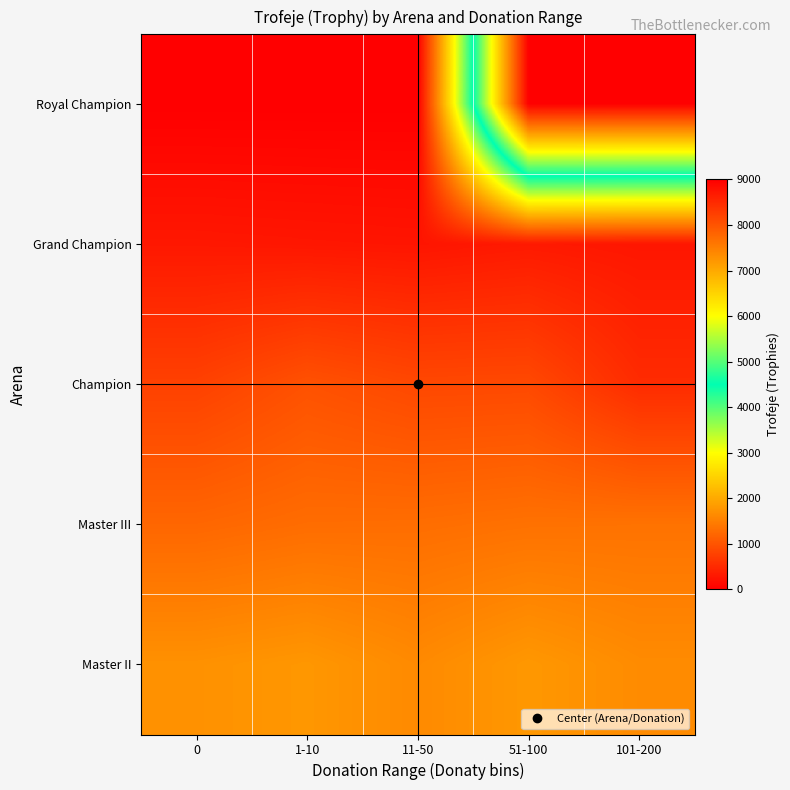

Which series has the largest range (max minus min)?

Royal Champion